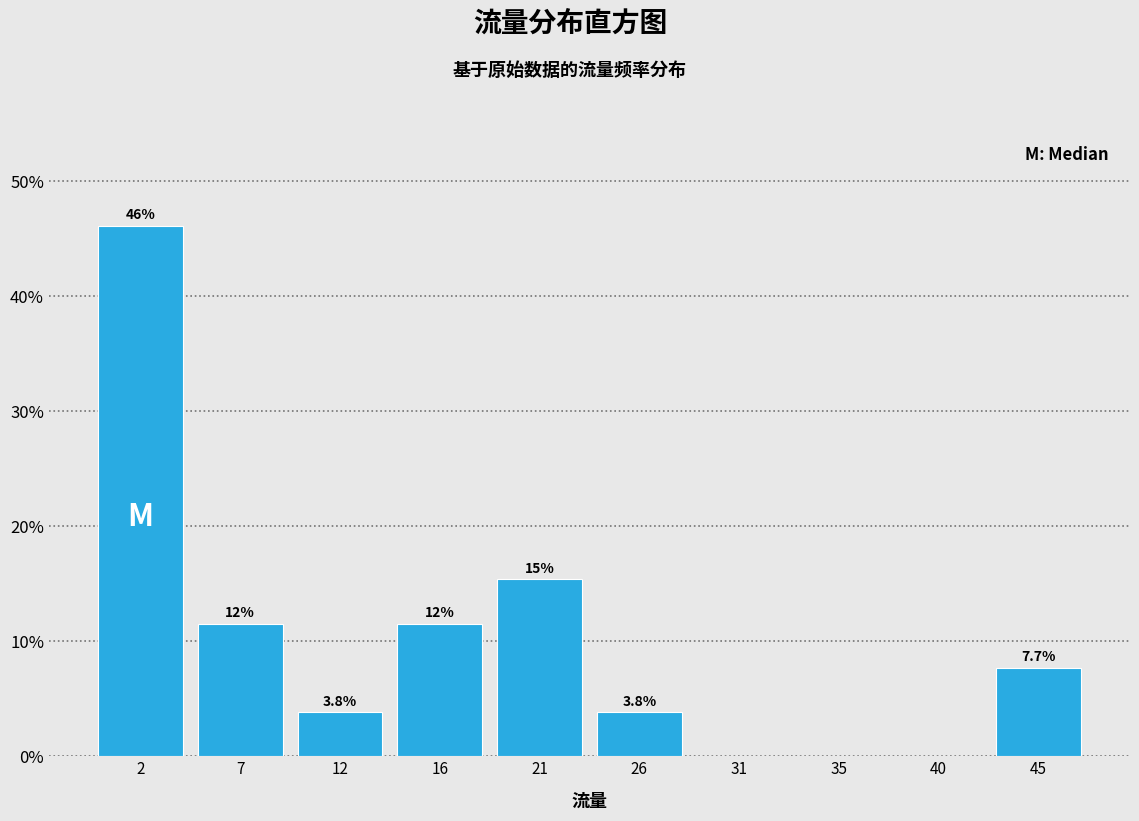

Over which range of the x-axis is the bar tallest?

0.0 to 4.7